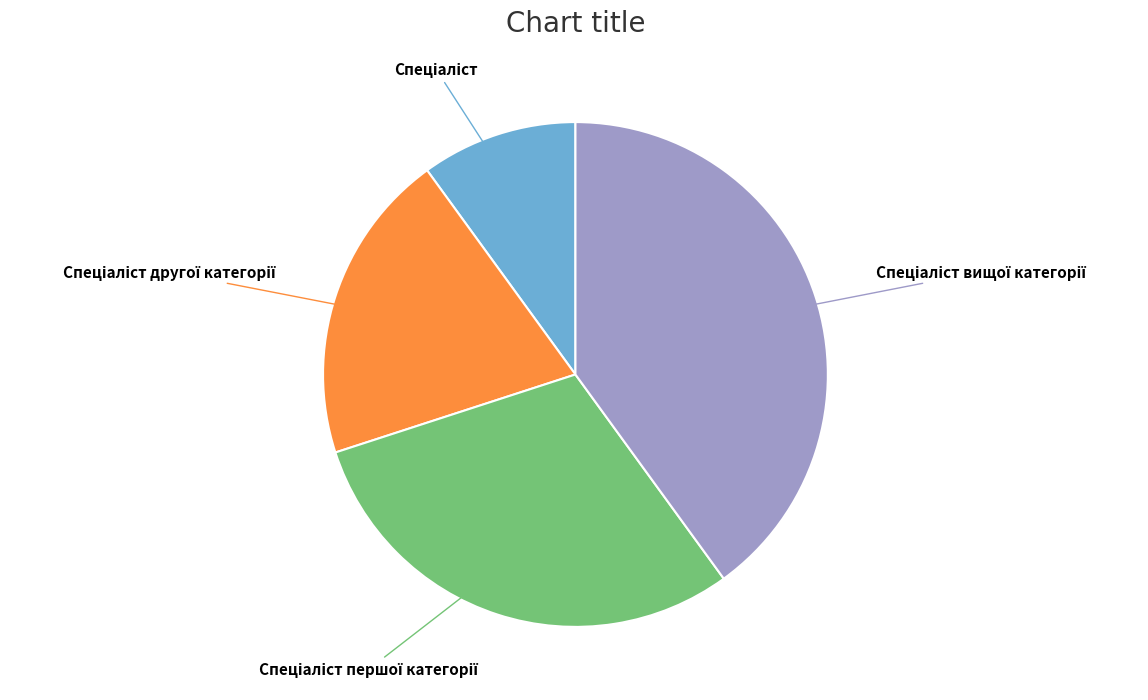

Does any single category account for the majority?

No